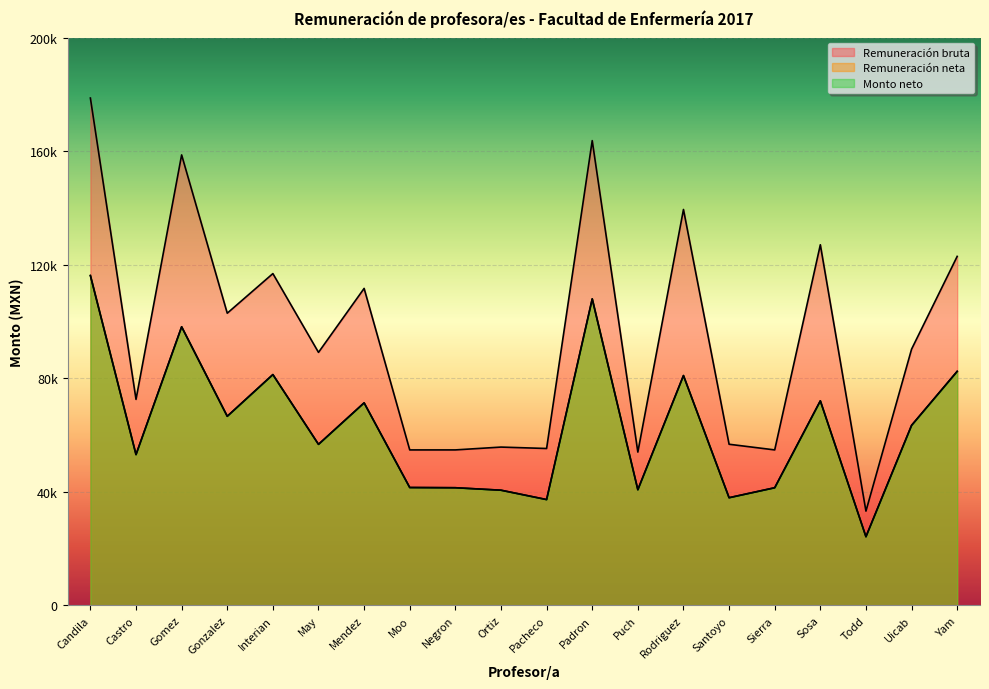

Reading left to right, what are all the values shown in this chart?

Remuneración bruta: 178713.3	72576.9	158682.1	102933.5	116881.8	89134.9	111663.2	54776.6	54781.4	55776.8	55279.1	163716.3	54015.7	139462.4	56772.2	54781.4	127037.8	33224.5	90265.9	122938.5
Remuneración neta: 116188.1	53135.2	98145.9	66623.6	81312.6	56738.3	71353.4	41534.0	41456.8	40589.7	37289.3	107969.6	40754.9	80964.8	37943.7	41456.8	72062.0	24210.7	63427.3	82452.1
Monto neto: 116188.1	53135.2	98145.9	66623.6	81312.6	56738.3	71353.4	41534.0	41456.8	40589.7	37289.3	107969.6	40754.9	80964.8	37943.7	41456.8	72062.0	24210.7	63427.3	82452.1